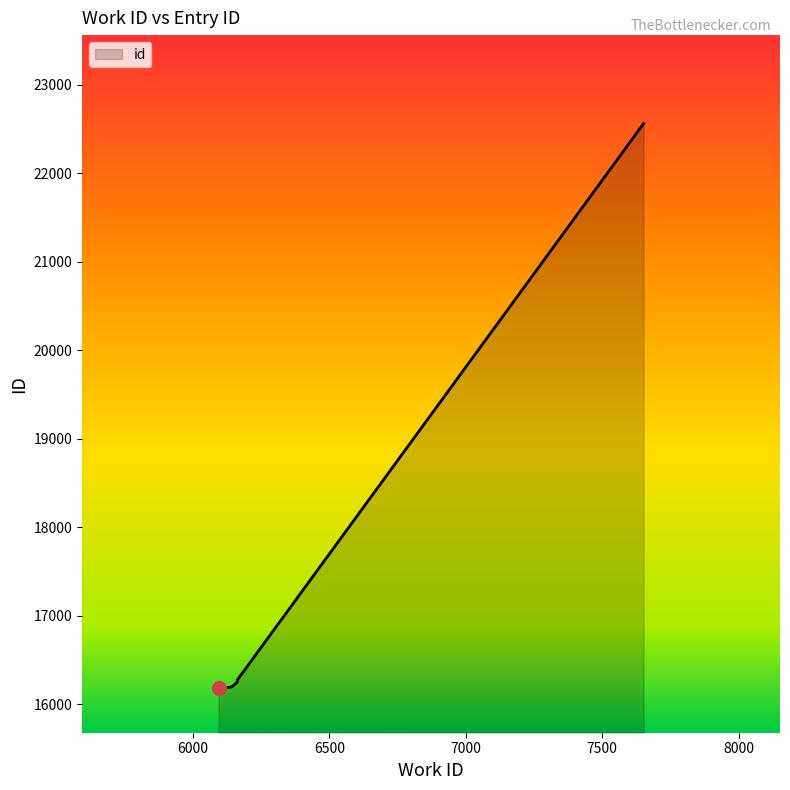

What is the greatest value displayed?

22563